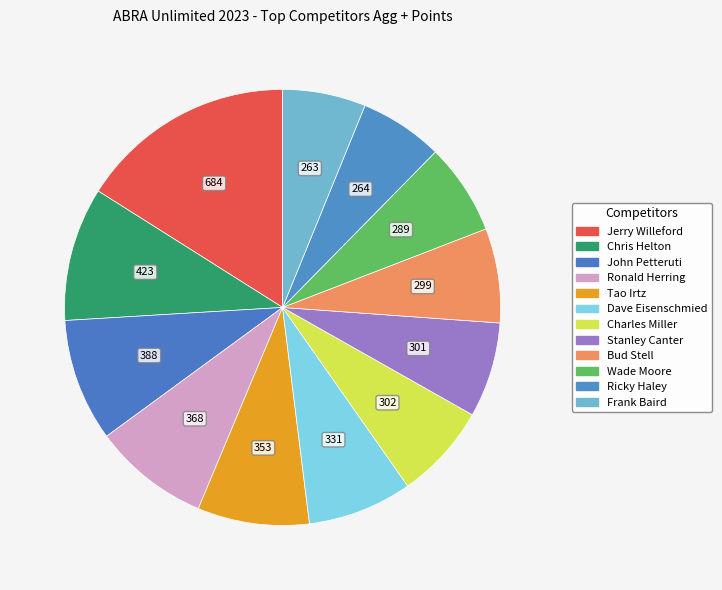

How many slices are in this pie chart?

12